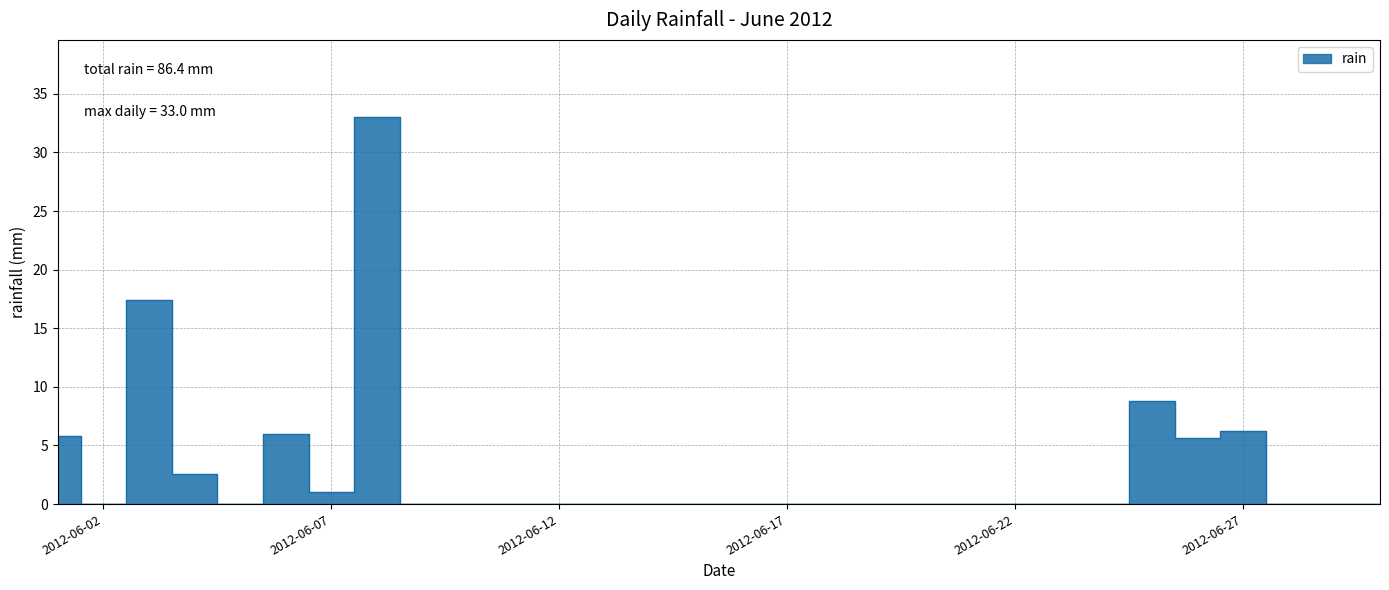

Count the number of values greater than 0.

9